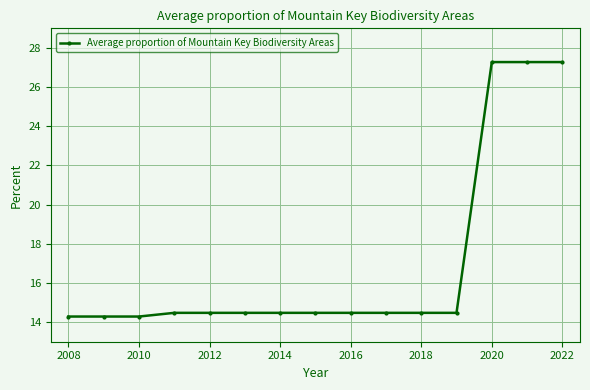

What is the value of the 9th point from the left?

14.5